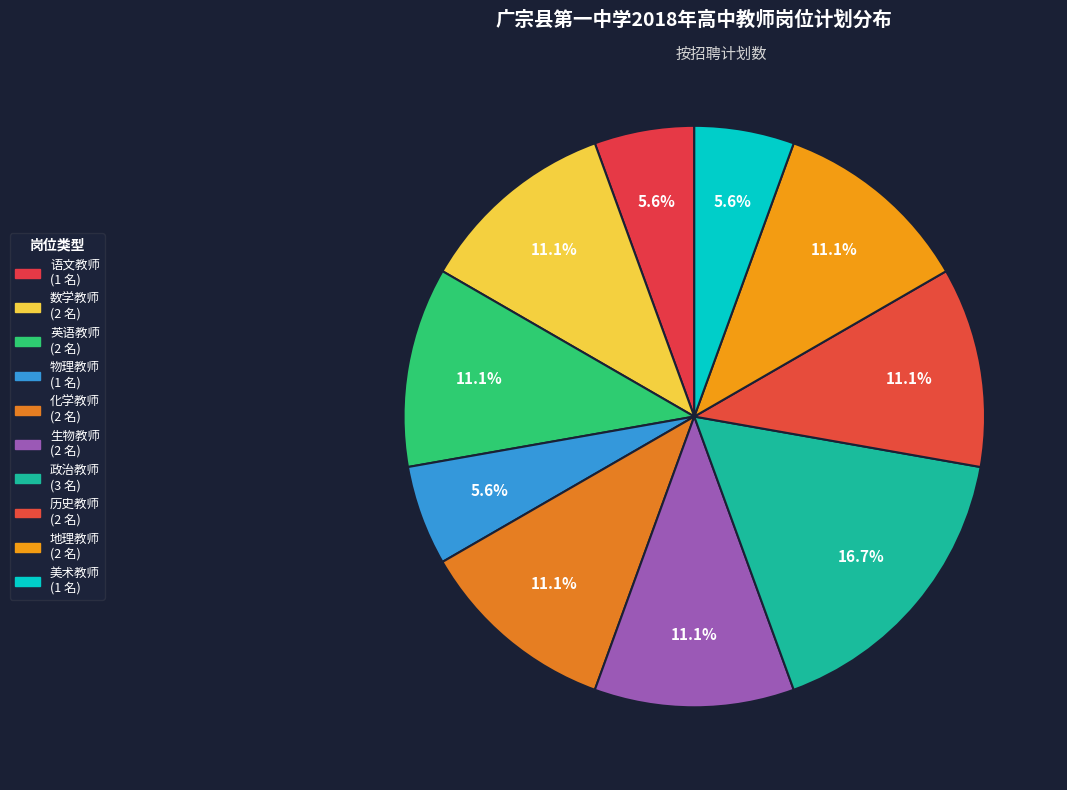

How many segments does this pie chart have?

10